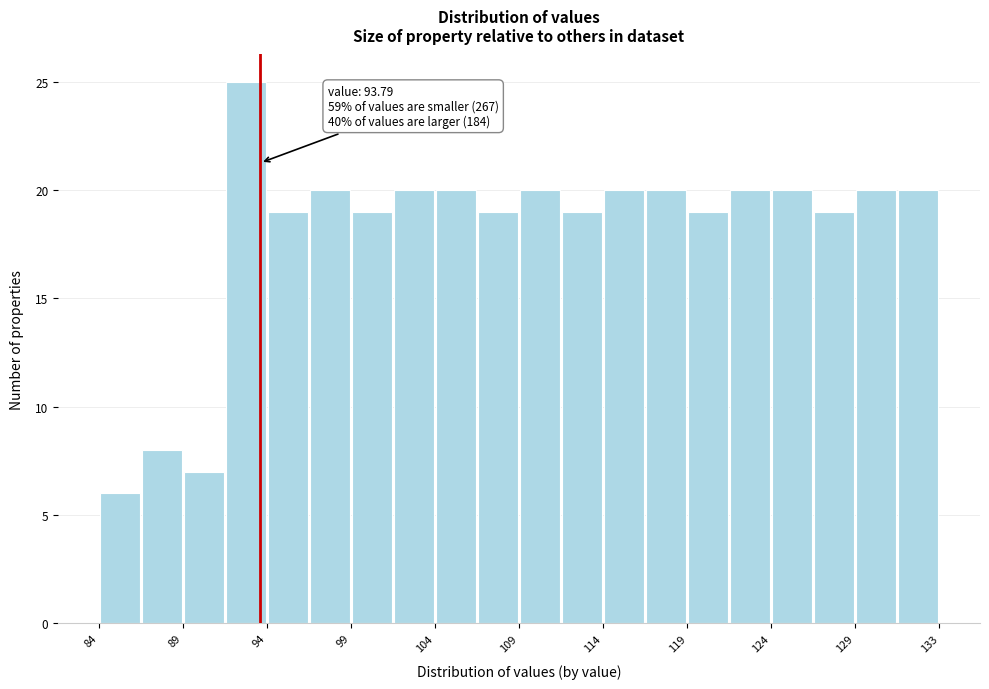

Over which range of the x-axis is the bar tallest?

91.5 to 94.0